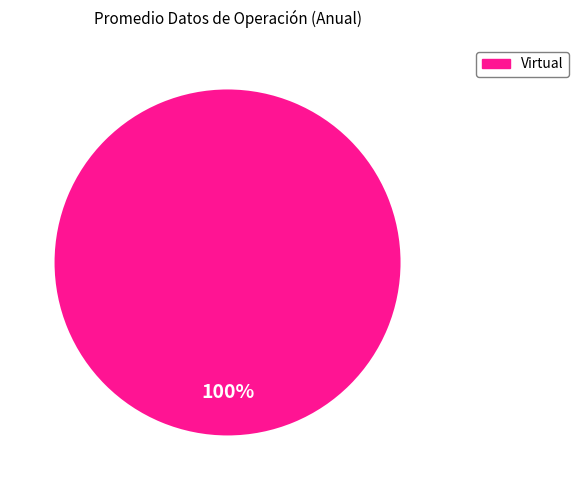

How many slices are in this pie chart?

1